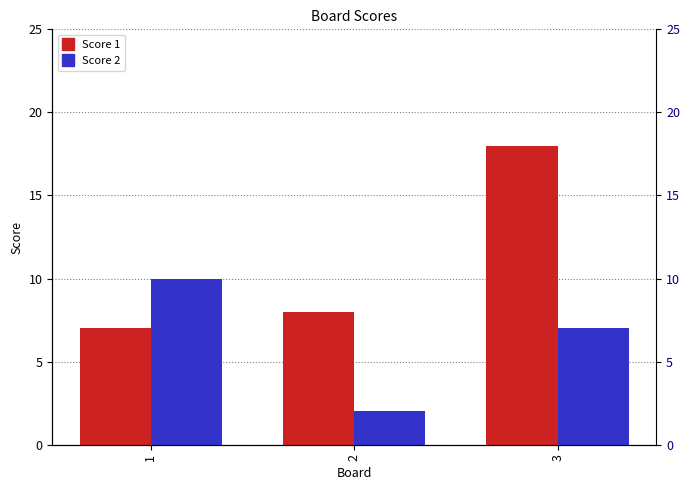

Reading right to left, what are all the values shown in this chart?

Score 1: 3=18	2=8	1=7
Score 2: 3=7	2=2	1=10